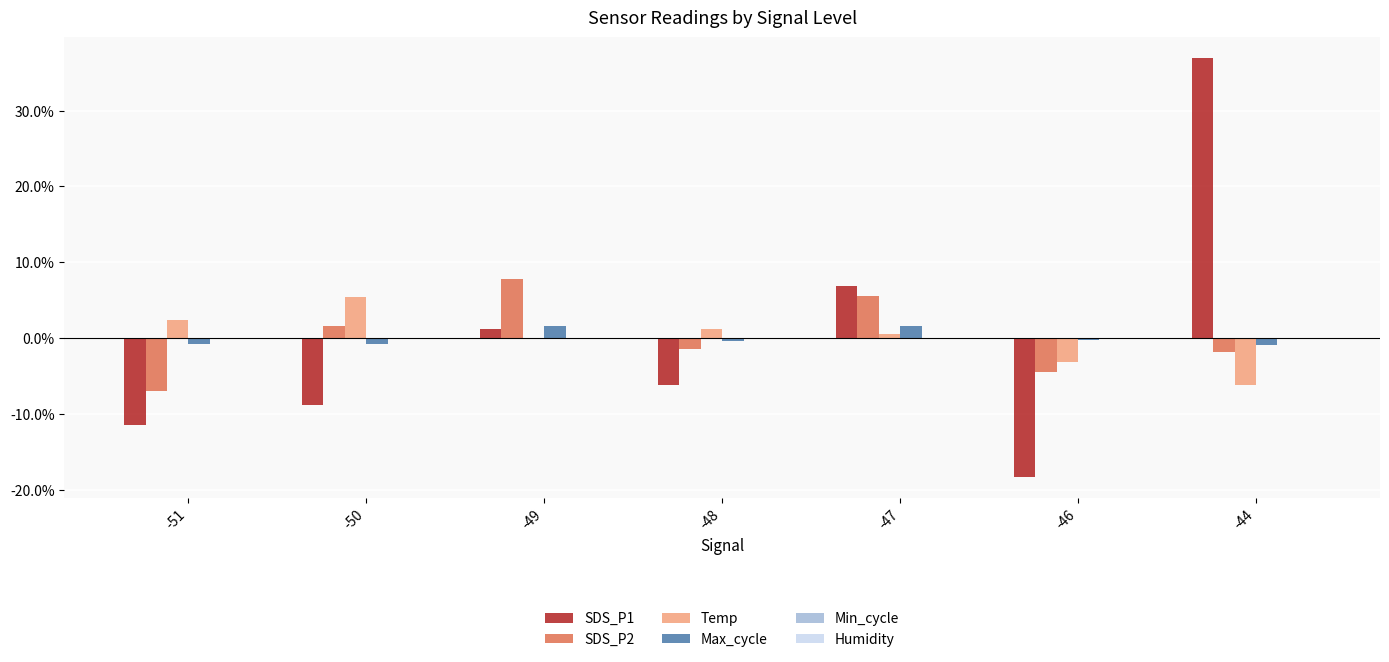

At which category is the sum across all series the highest?

-44